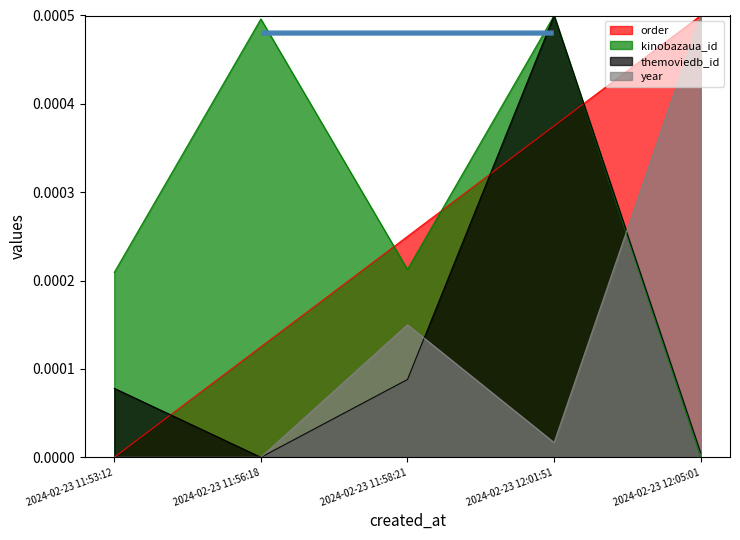

Which series ends up on top after the final intersection of order and themoviedb_id?

order